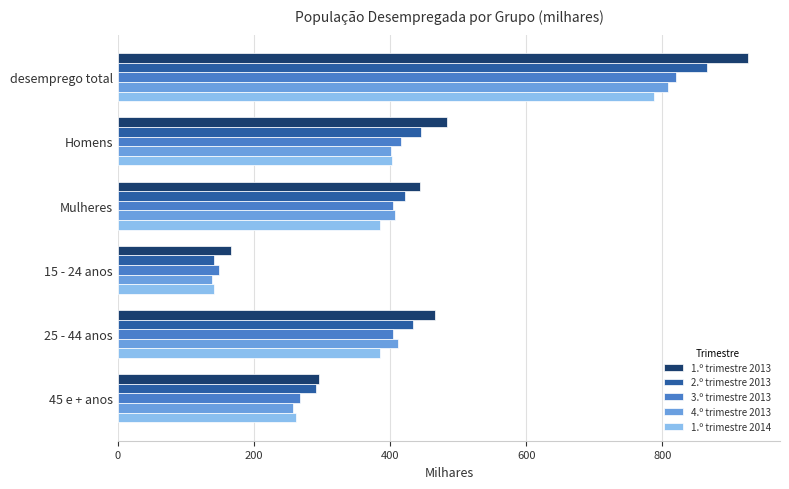

What is the difference between the maximum and minimum values in the 3.º trimestre 2013 series?

671.6